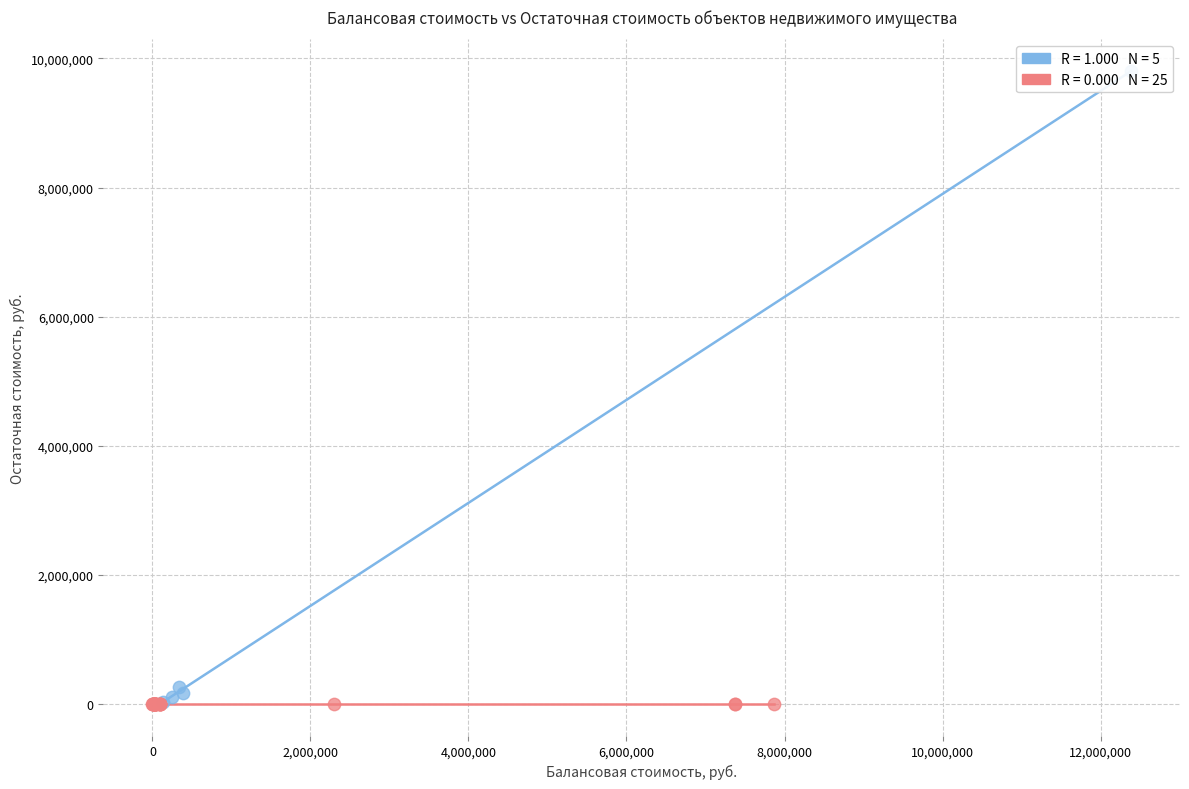

Which series contains the highest Y value?

Балансовая стоимость (с остатком)